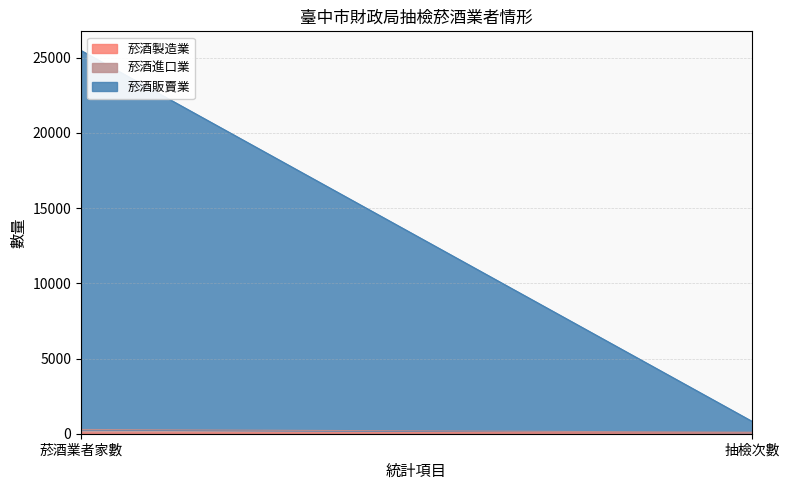

Which label corresponds to the smallest value in the chart?

抽檢次數